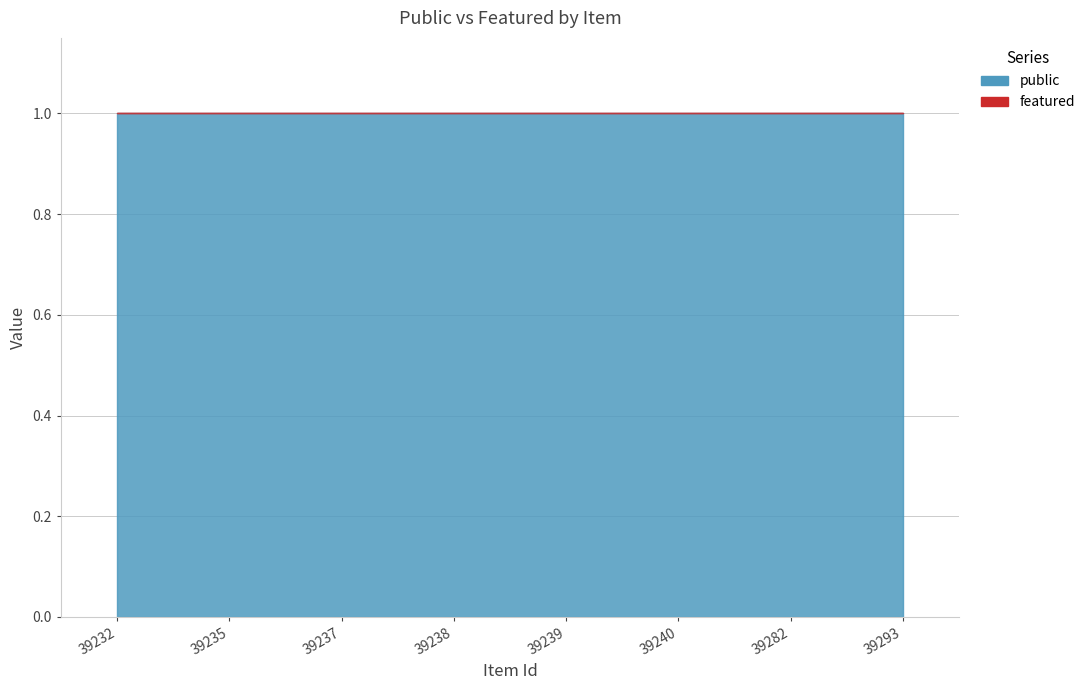

Rank the series by their average value, from highest to lowest.

public, featured